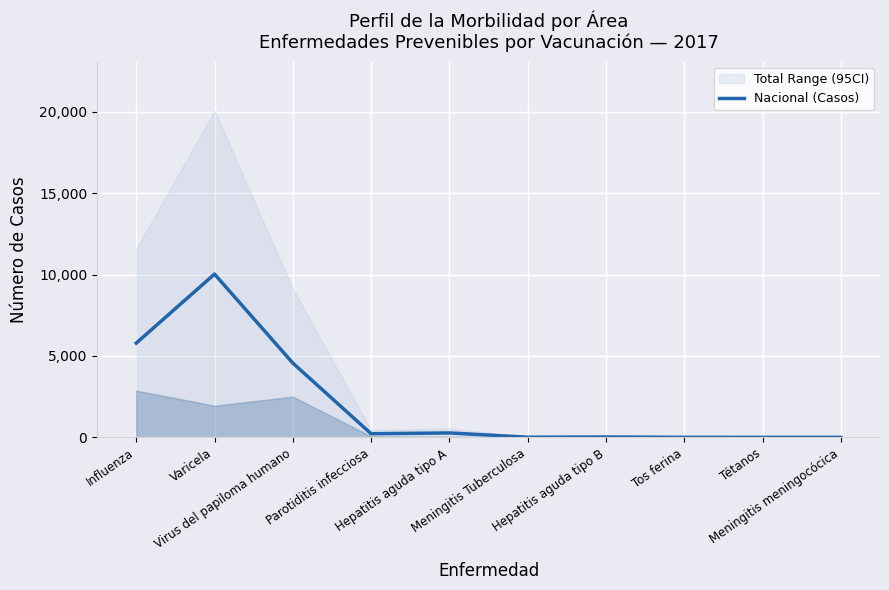

What is the minimum value shown in the chart?

1